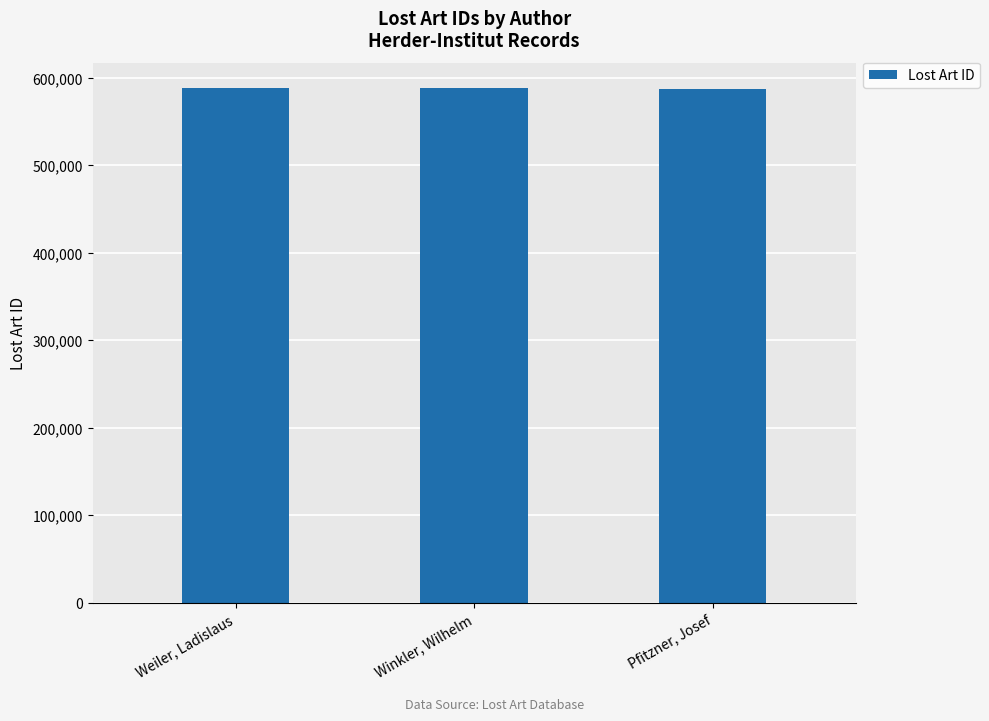

How many categories are shown in the chart?

3